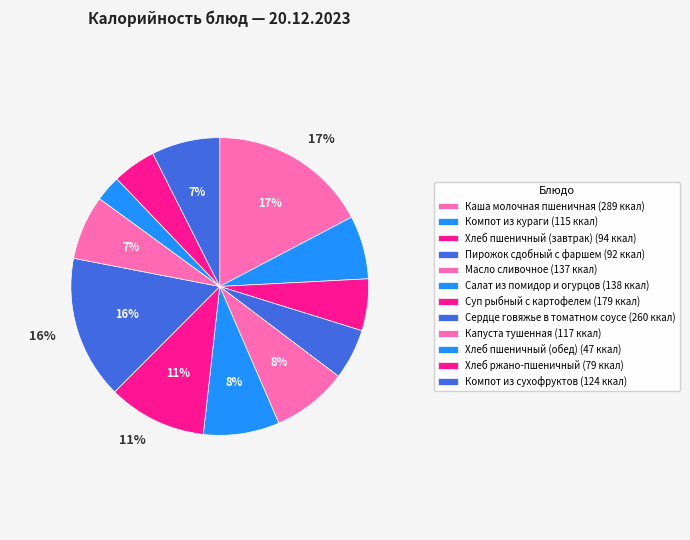

Approximately how many times larger is the value at Компот из сухофруктов compared to Салат из помидор и огурцов?

0.9